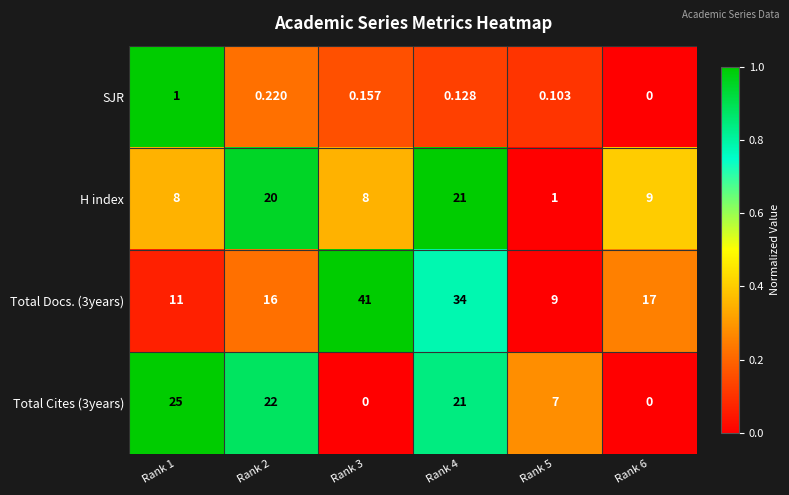

Count the number of data series in this chart.

4